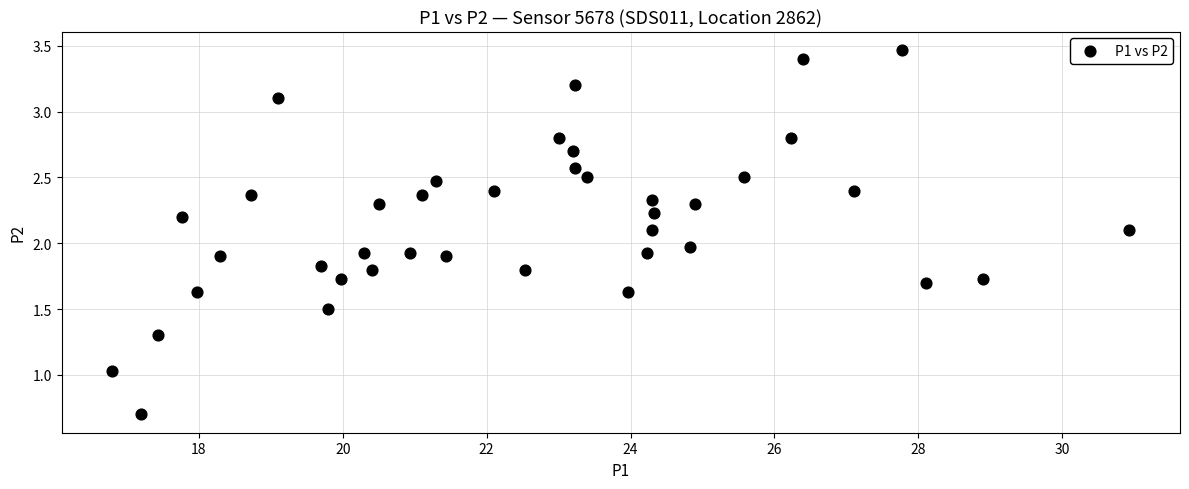

What is the range of Y values (max minus min)?

2.8